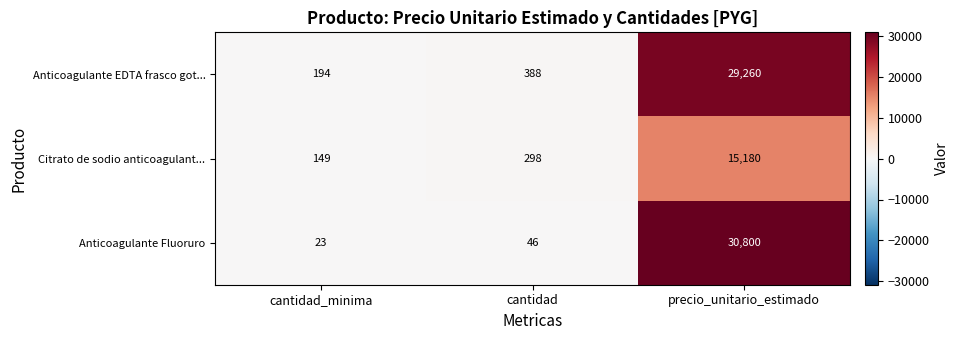

Reading left to right, extract all data points from this chart.

Anticoagulante EDTA frasco got...: 194	388	29260
Citrato de sodio anticoagulant...: 149	298	15180
Anticoagulante Fluoruro: 23	46	30800